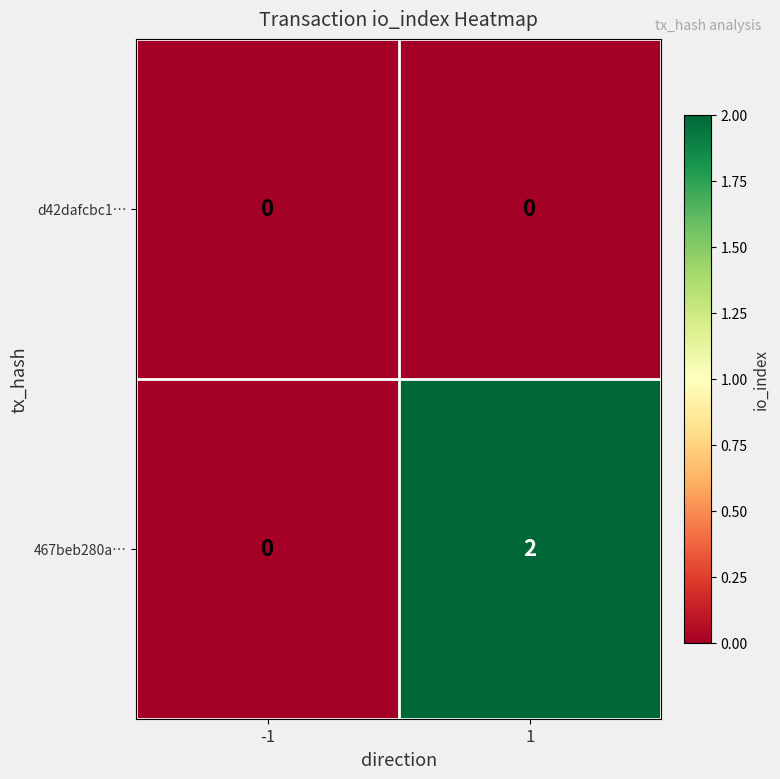

Reading right to left, transcribe all the data shown in this chart.

d42dafcbc1…: 1=0	-1=0
467beb280a…: 1=2	-1=0